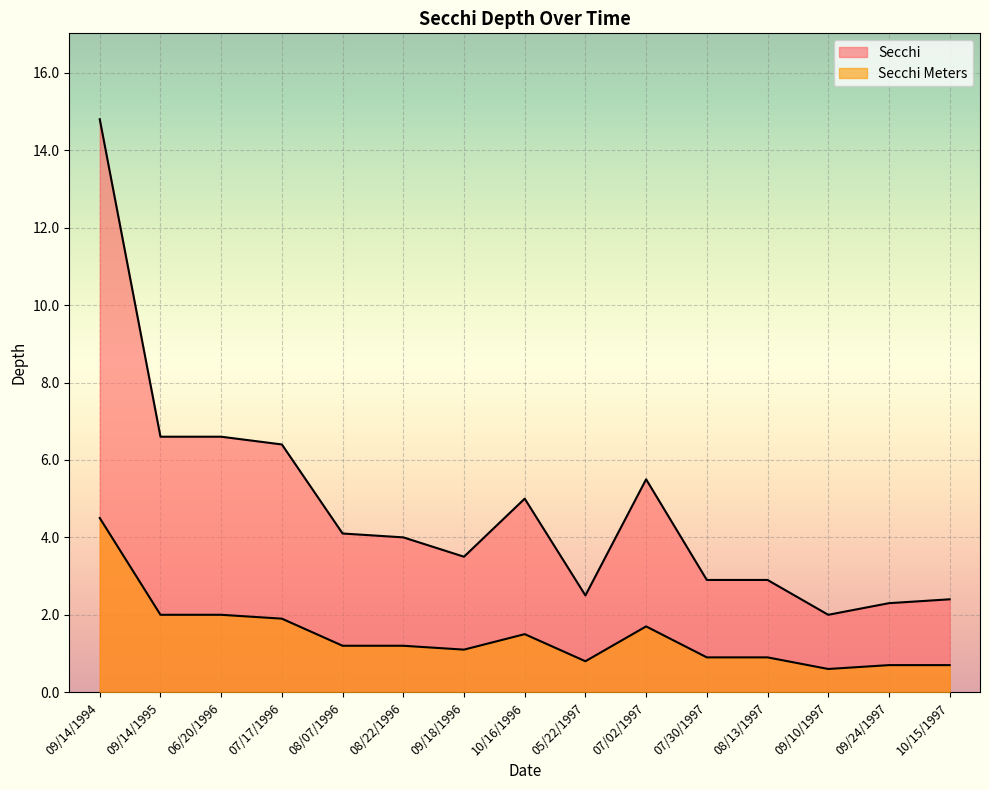

True or false: Secchi and Secchi Meters intersect in this chart.

False